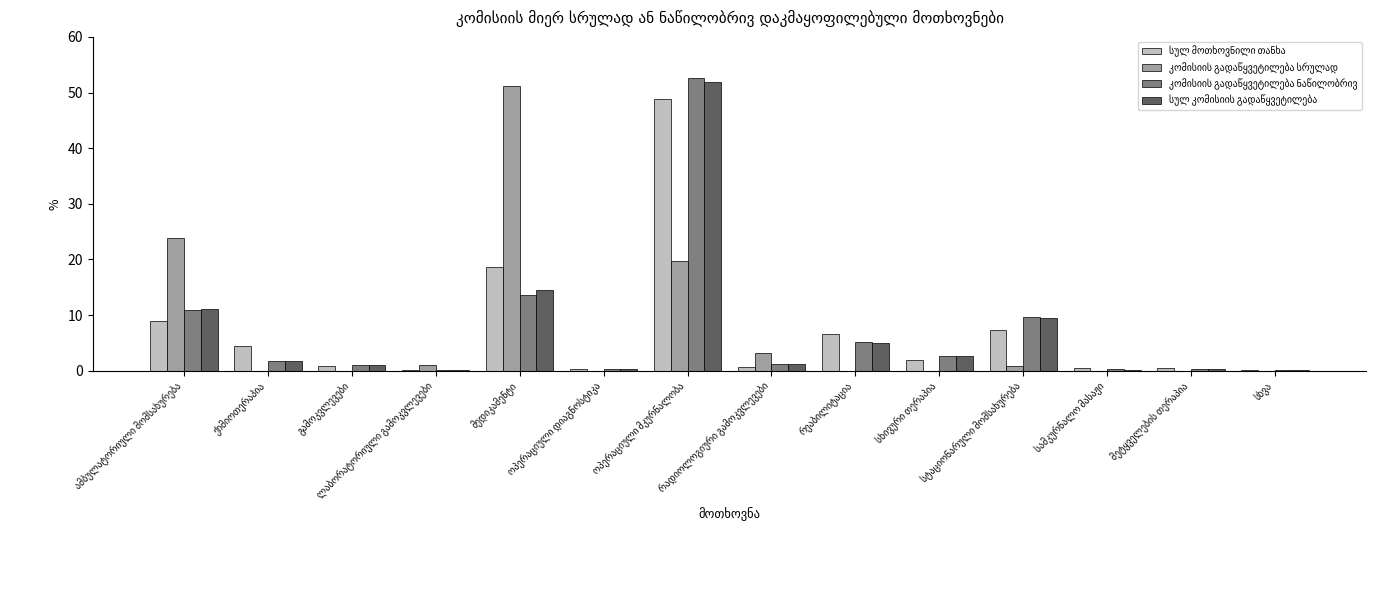

How many groups of bars are there?

14